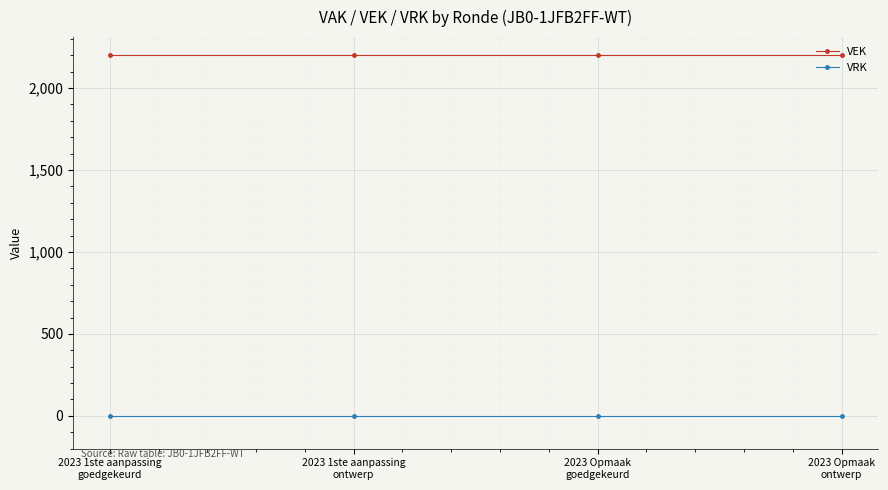

Is it true that VEK equals 3298 at 2023 1ste aanpassing
goedgekeurd?

False